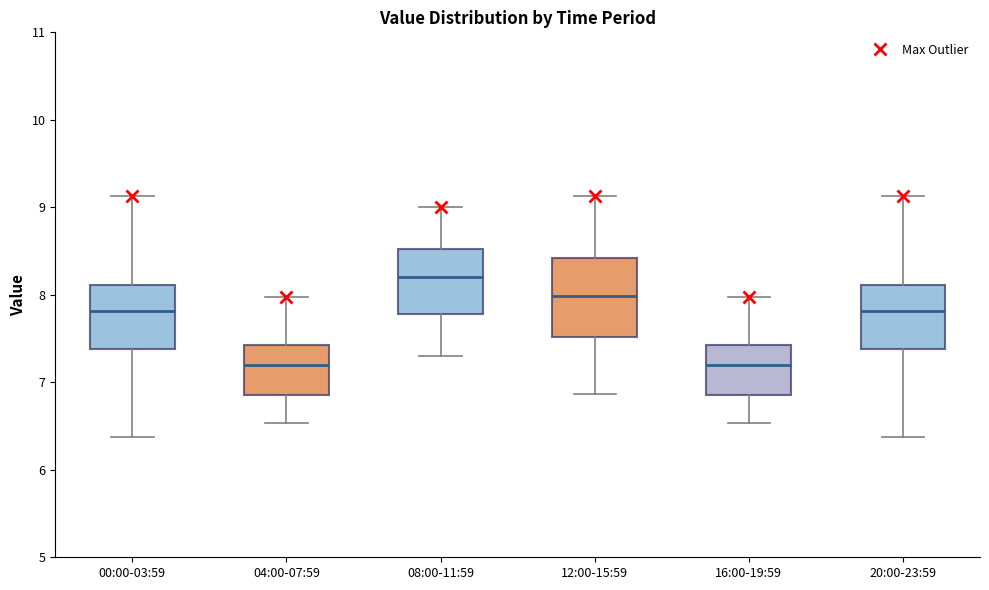

Reading left to right, transcribe this box plot: for each box, give where its median line is, the range the box spans, and where its two whiskers end, as read against the y-axis. The values are not printed on the chart, so give them approximately, as read against the axis.

00:00-03:59: median 7.8, box 7.4 to 8.1, whiskers 6.4 to 9.1
04:00-07:59: median 7.2, box 6.9 to 7.4, whiskers 6.5 to 8.0
08:00-11:59: median 8.2, box 7.8 to 8.5, whiskers 7.3 to 9.0
12:00-15:59: median 8.0, box 7.5 to 8.4, whiskers 6.9 to 9.1
16:00-19:59: median 7.2, box 6.9 to 7.4, whiskers 6.5 to 8.0
20:00-23:59: median 7.8, box 7.4 to 8.1, whiskers 6.4 to 9.1